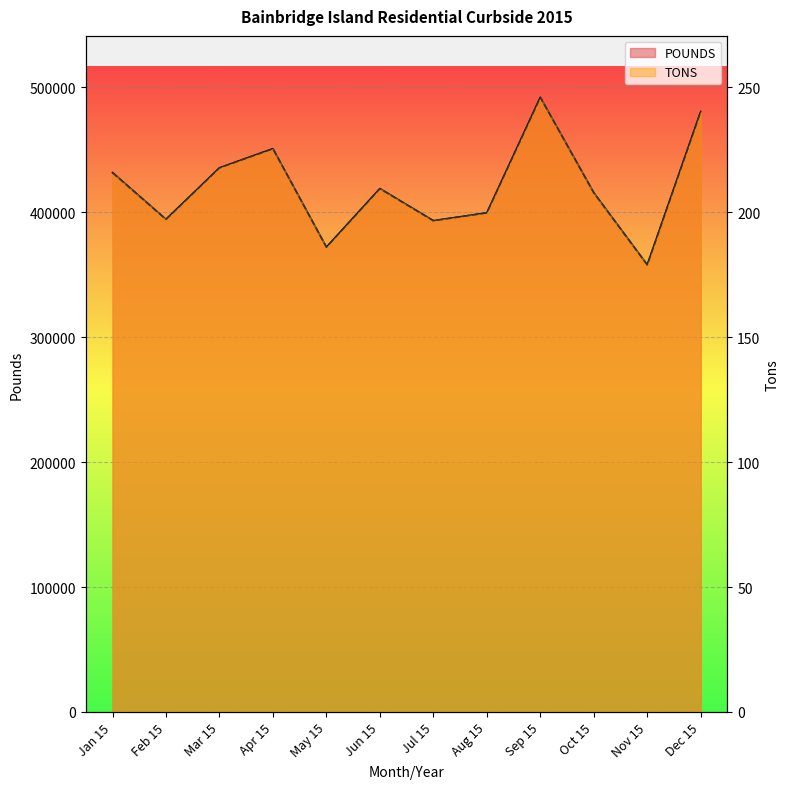

How many values in the POUNDS series are below 418940?

6